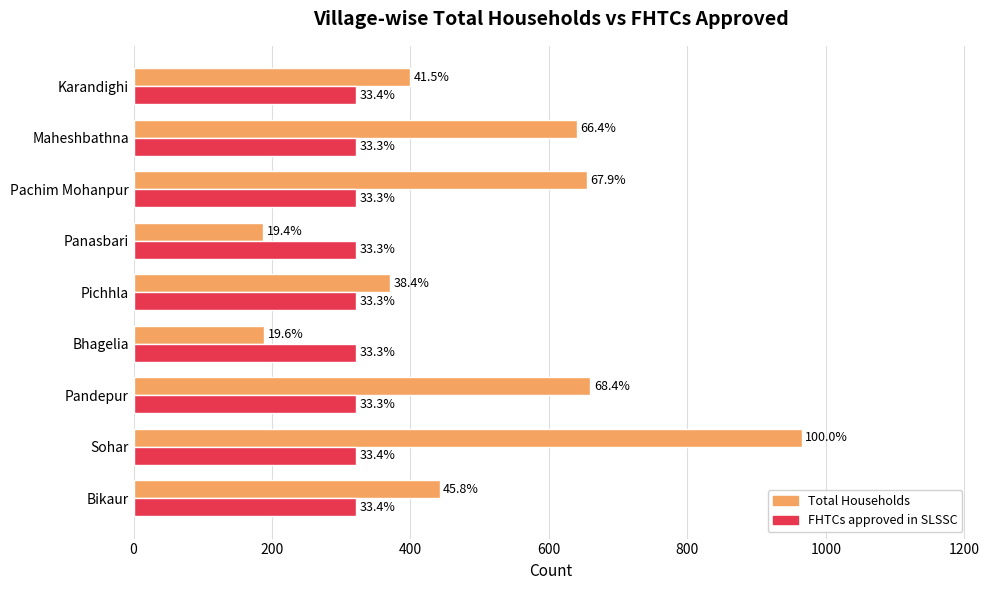

What are all the series names shown in the legend?

Total Households, FHTCs approved in SLSSC